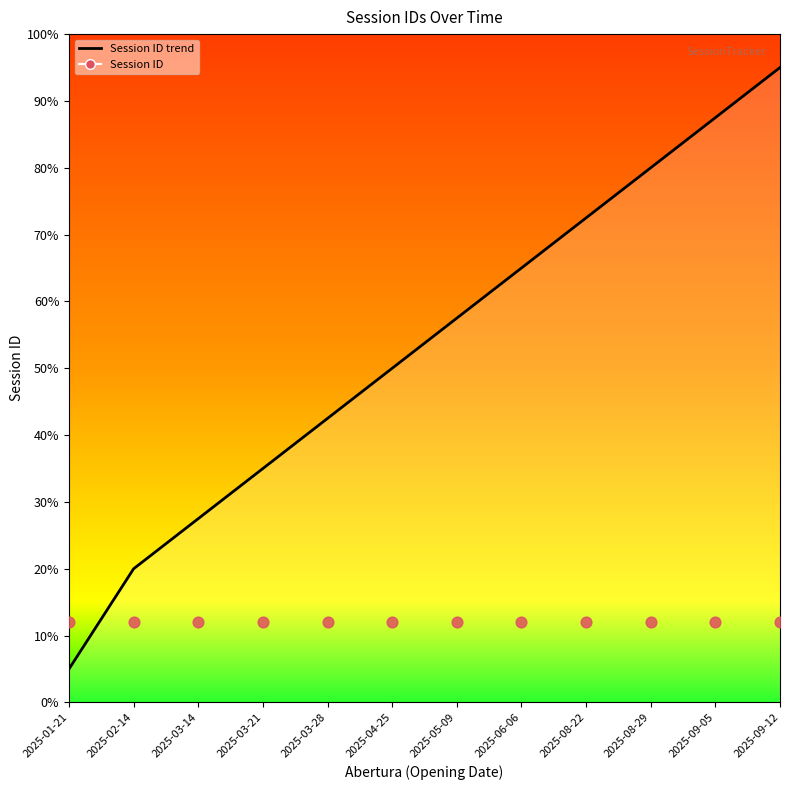

Approximately how many times larger is the value at 2025-03-21 compared to 2025-03-14?

1.3